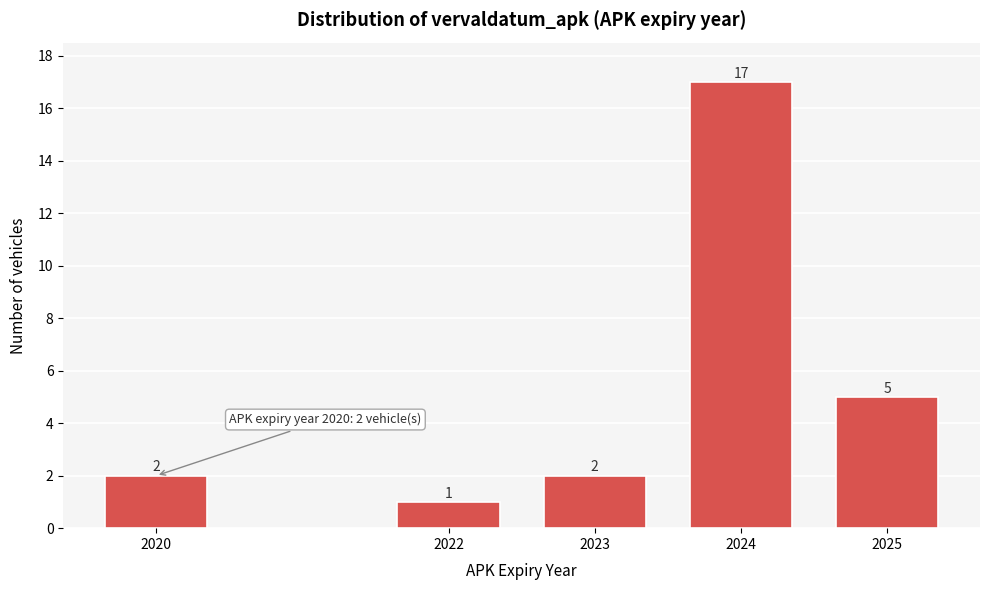

Reading left to right, transcribe all the data shown in this chart.

2	1	2	17	5